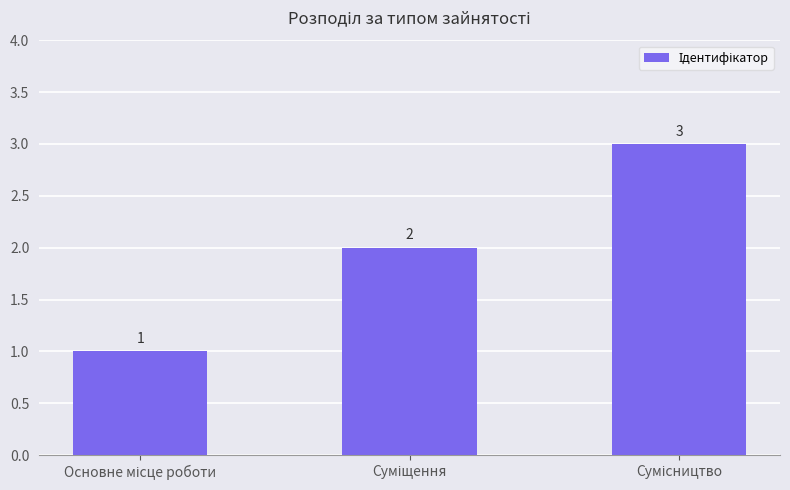

What is the sum of all values?

6